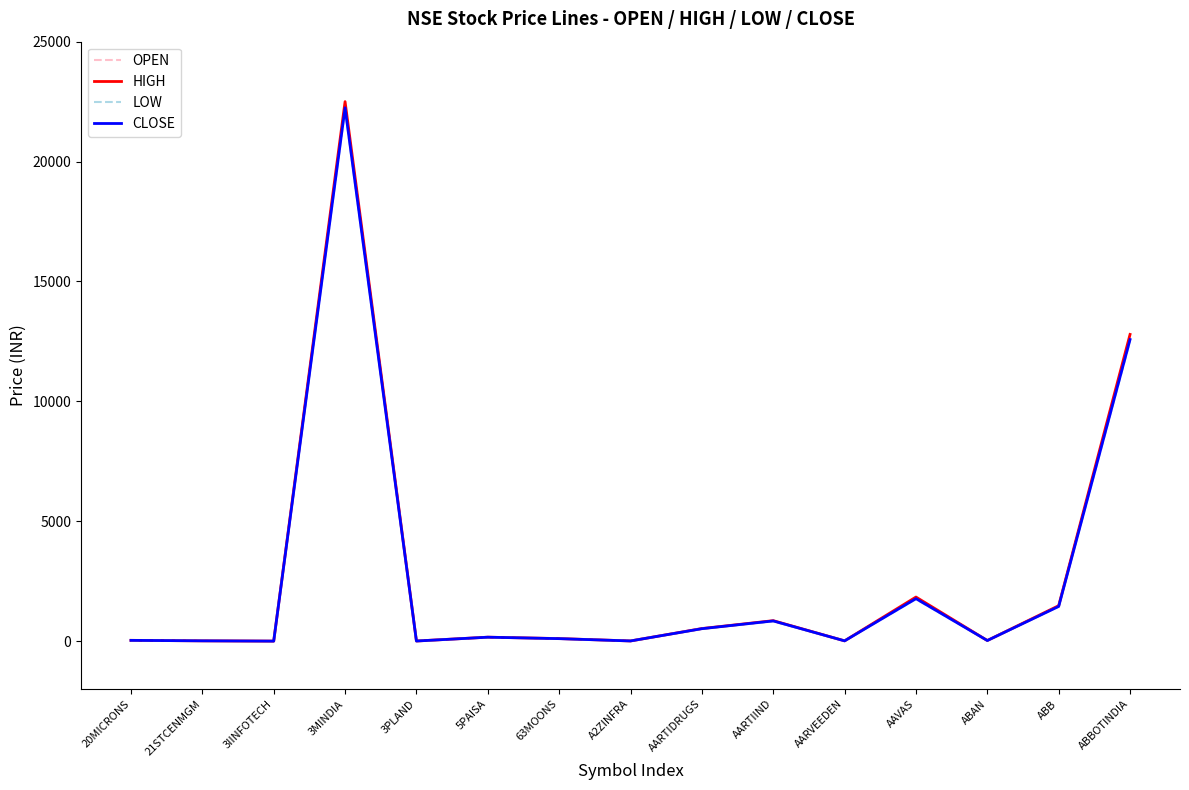

Which label corresponds to the largest value in the chart?

3MINDIA